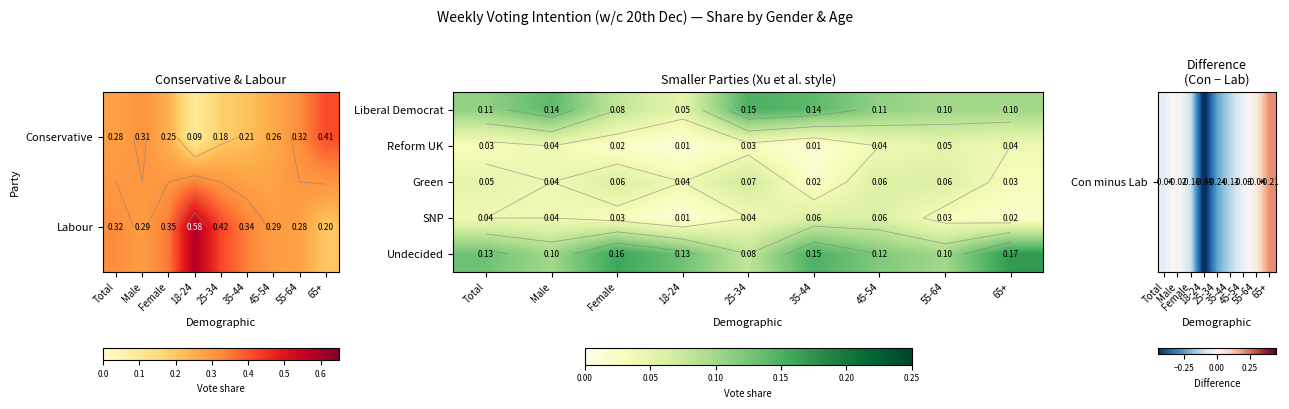

What is the smallest value displayed?

-0.5